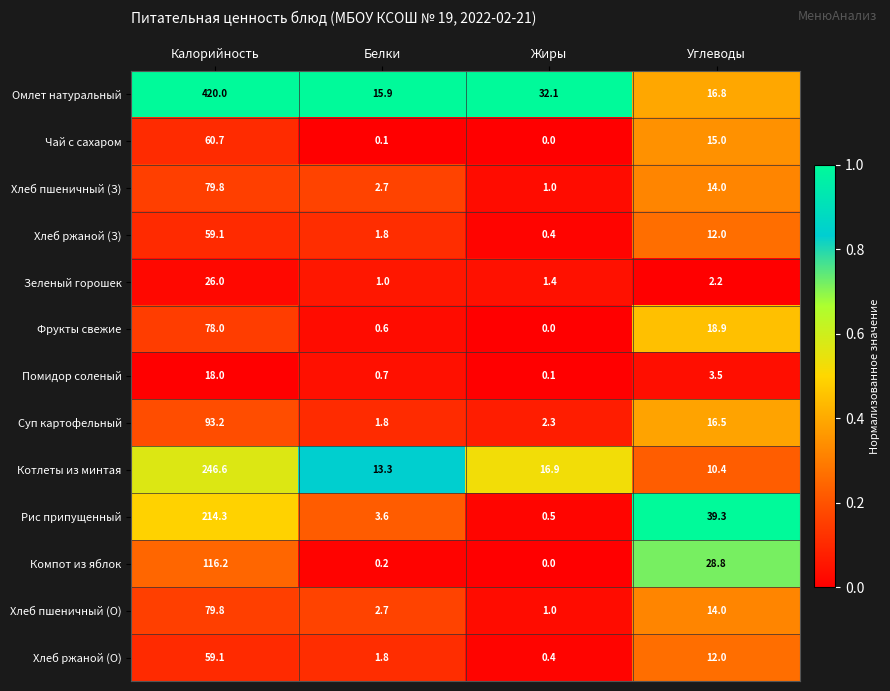

Is it true that Хлеб ржаной (О) equals 2.9 at Белки?

False